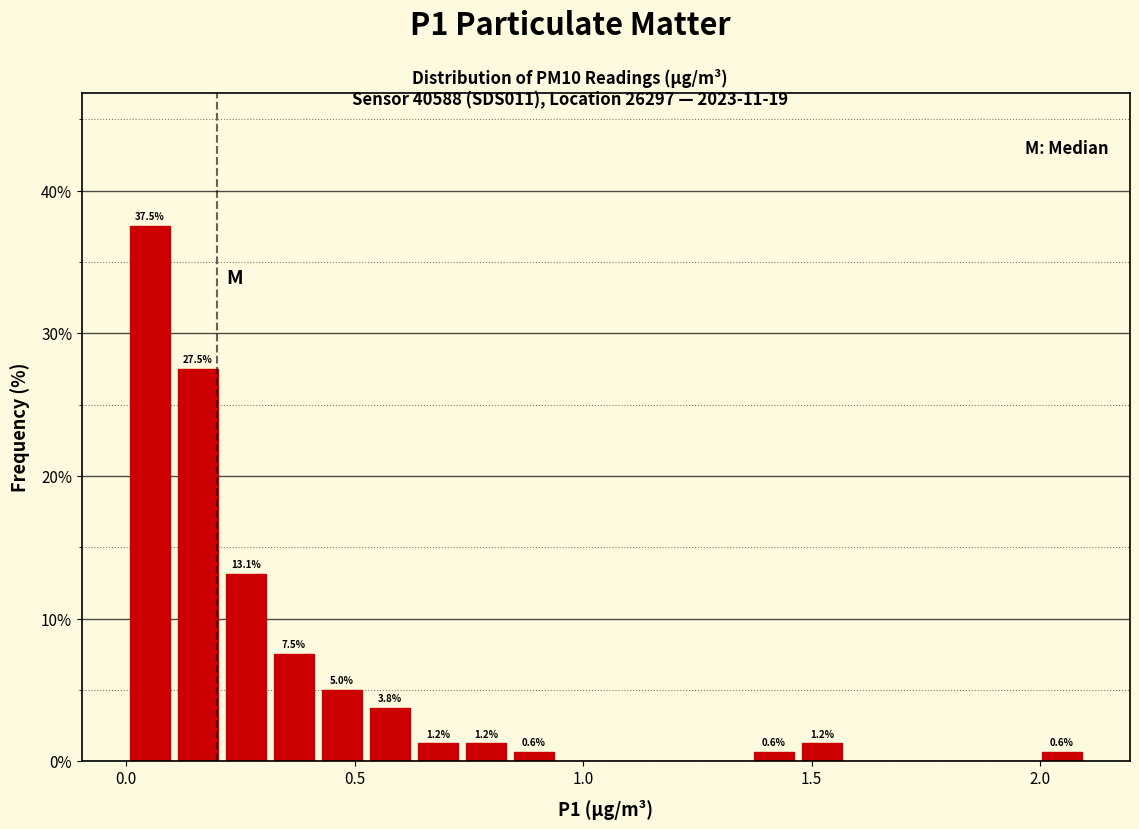

Around what value on the x-axis is the tallest bar? Give the approximate position of its centre, as read against the axis.

0.05